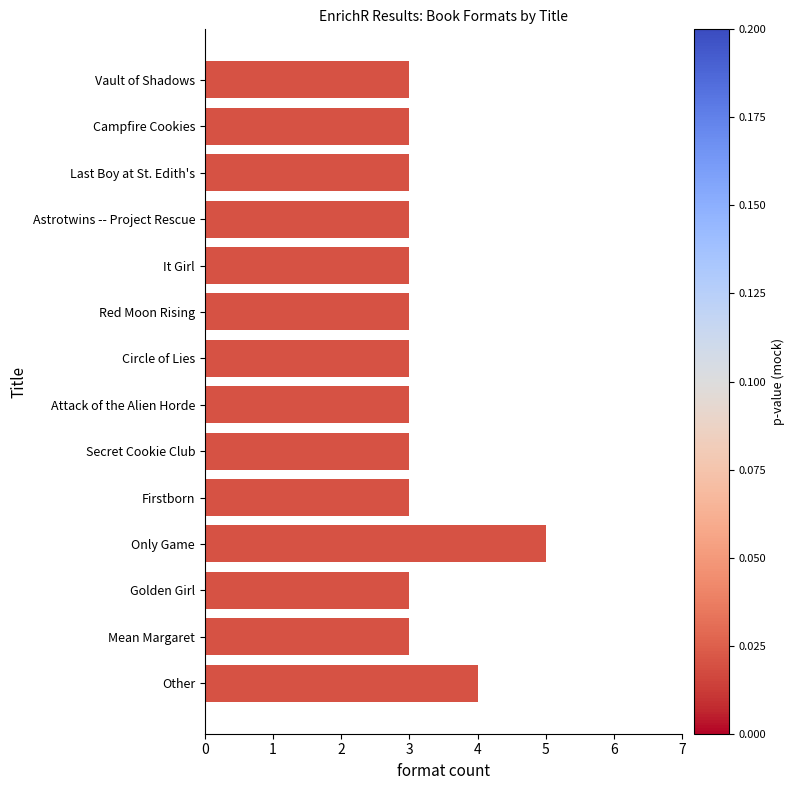

What is the minimum value shown in the chart?

3